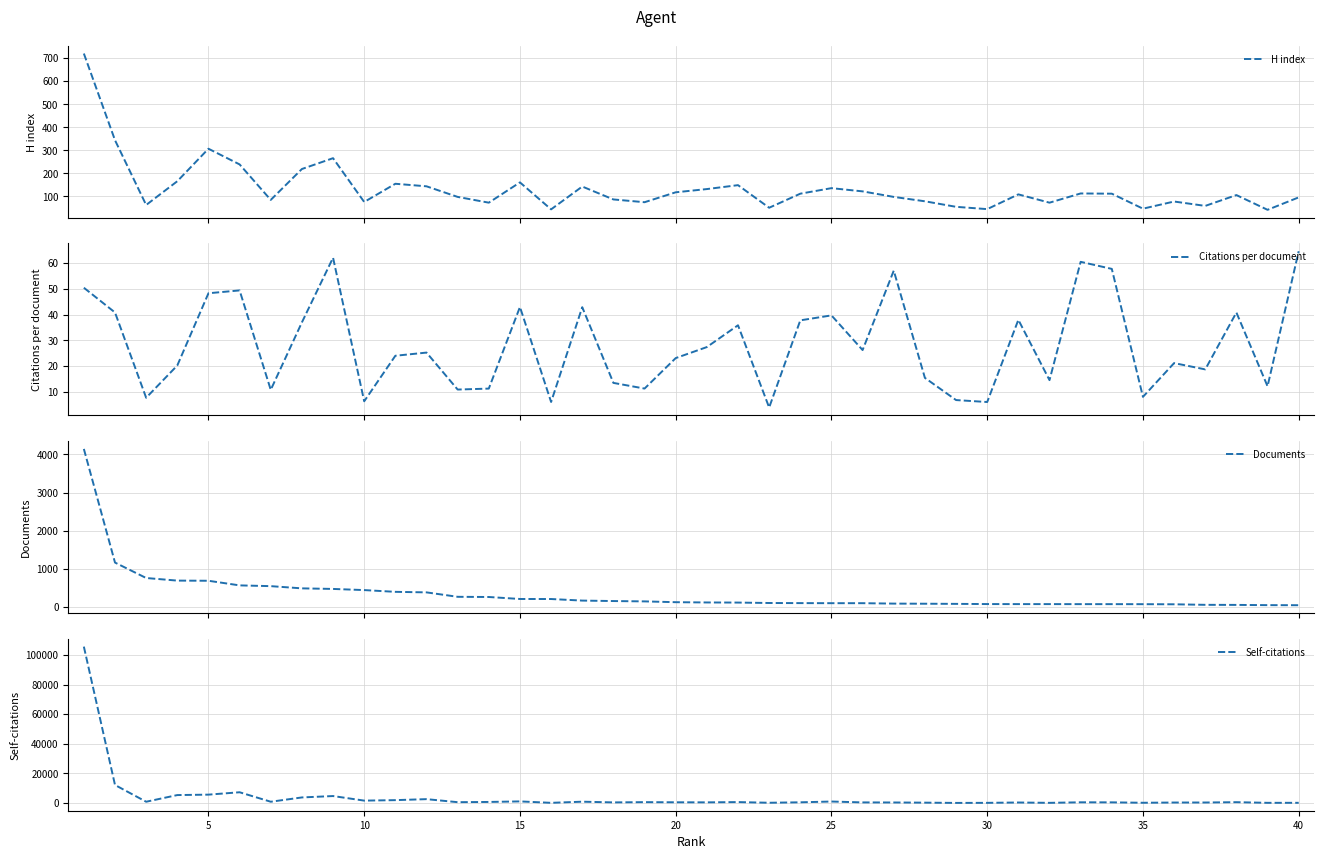

What is the highest value of the Self-citations series?

105584